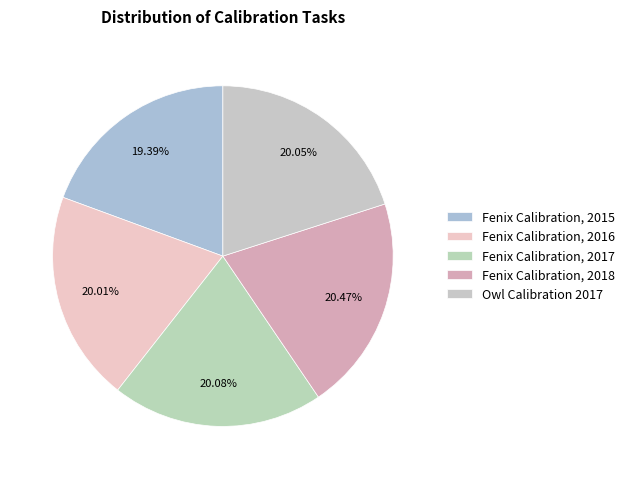

The Fenix Calibration, 2015 slice represents 34% of the pie. True or false?

False